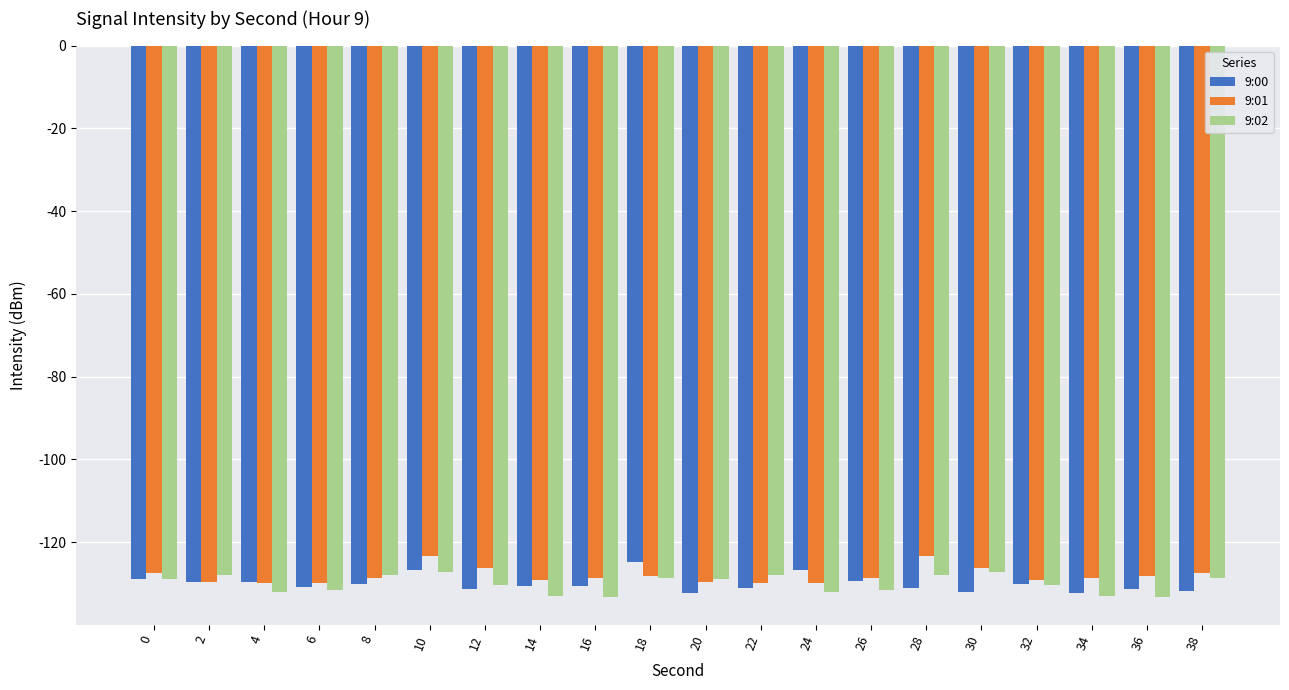

What is the minimum value for 9:00?

-132.3